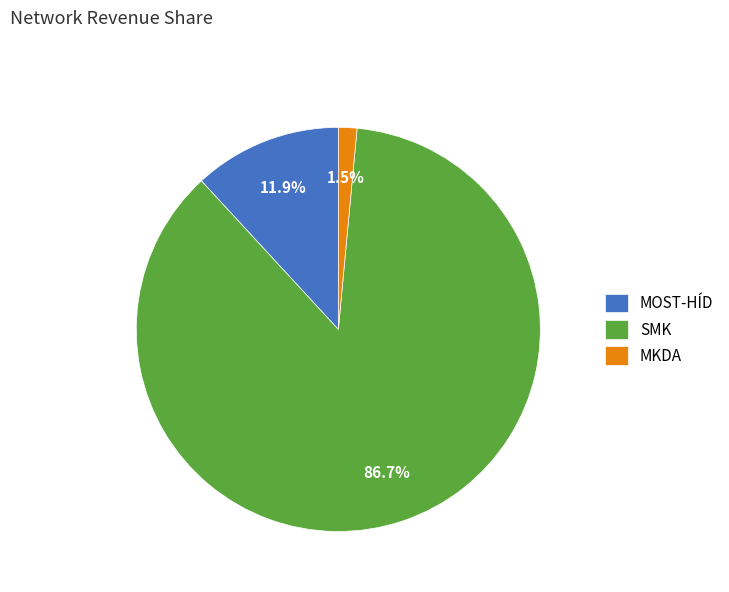

How many segments does this pie chart have?

3